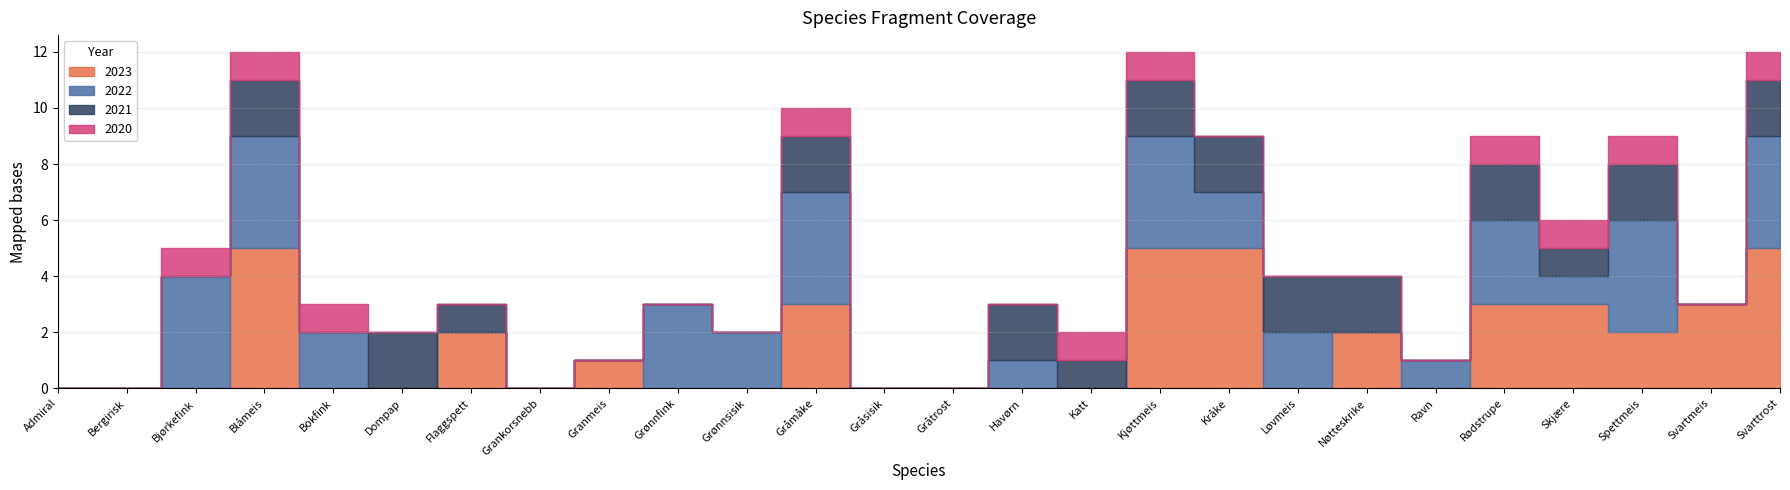

Rank the series at Gråmåke from lowest to highest value.

2020, 2021, 2023, 2022